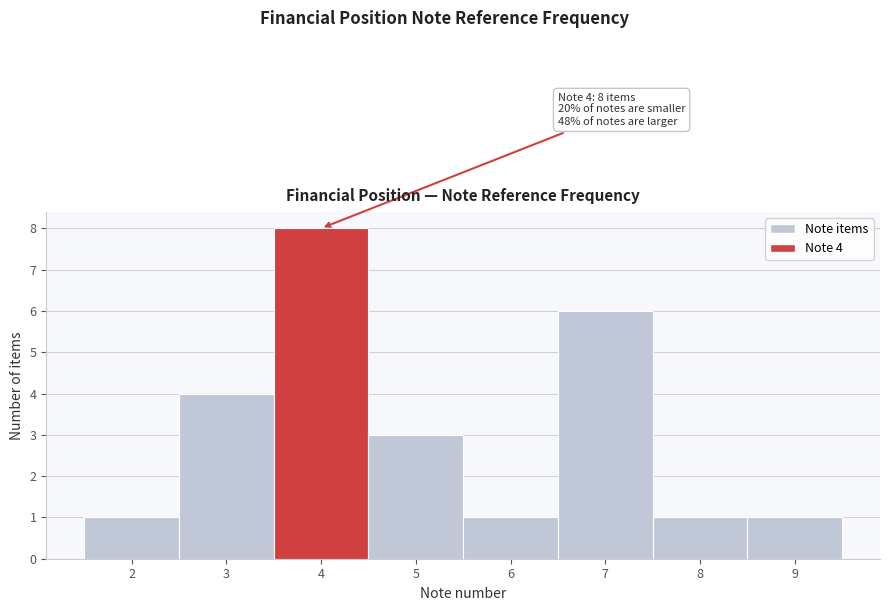

Which range on the x-axis has the tallest bar?

3.5 to 4.5